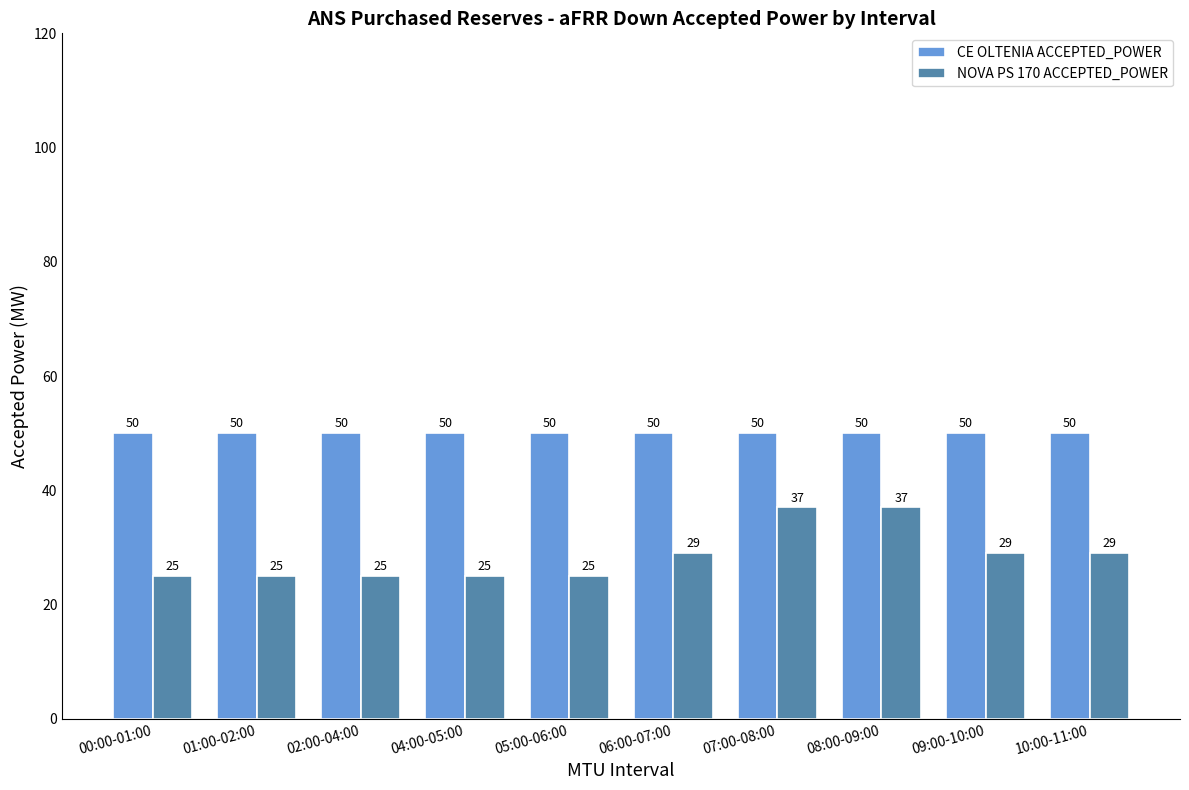

What position from the right is 09:00-10:00?

2